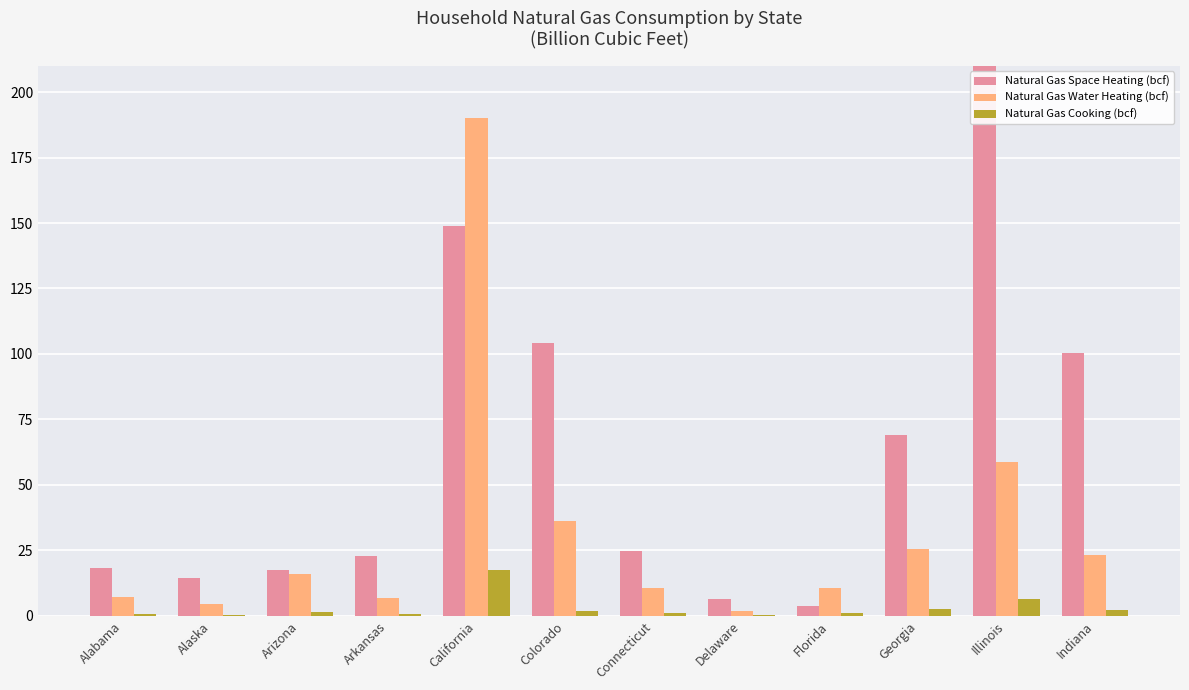

Is the value of Natural Gas Water Heating (bcf) at Florida greater than the value of Natural Gas Cooking (bcf) at Indiana?

Yes